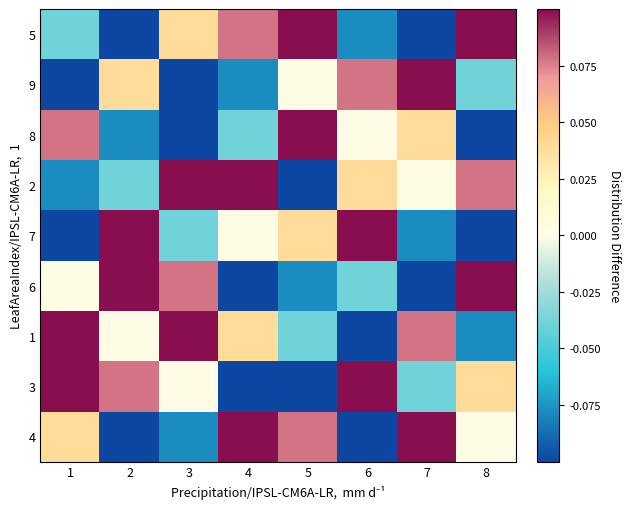

What is the spread (max minus min) of values at 5?

0.3